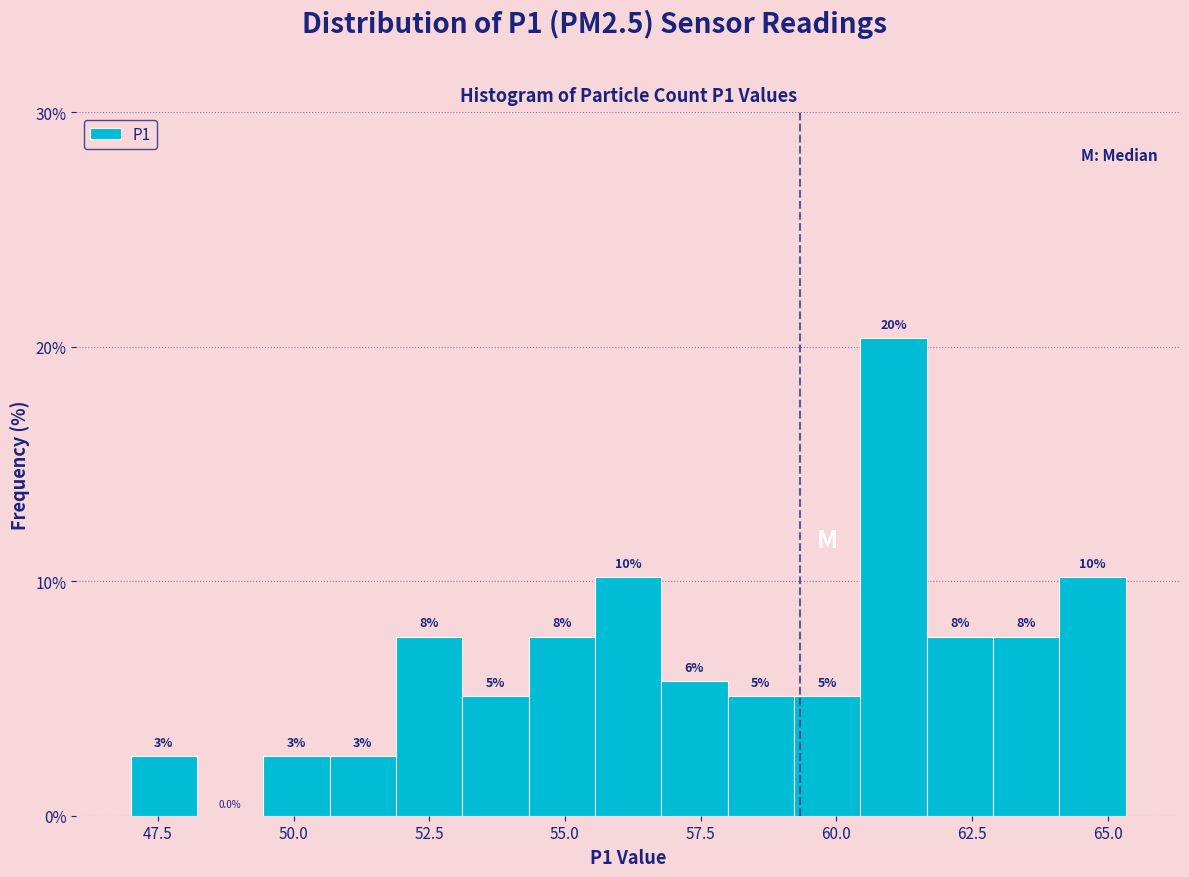

Around what value on the x-axis is the tallest bar? Give the approximate position of its centre, as read against the axis.

61.0